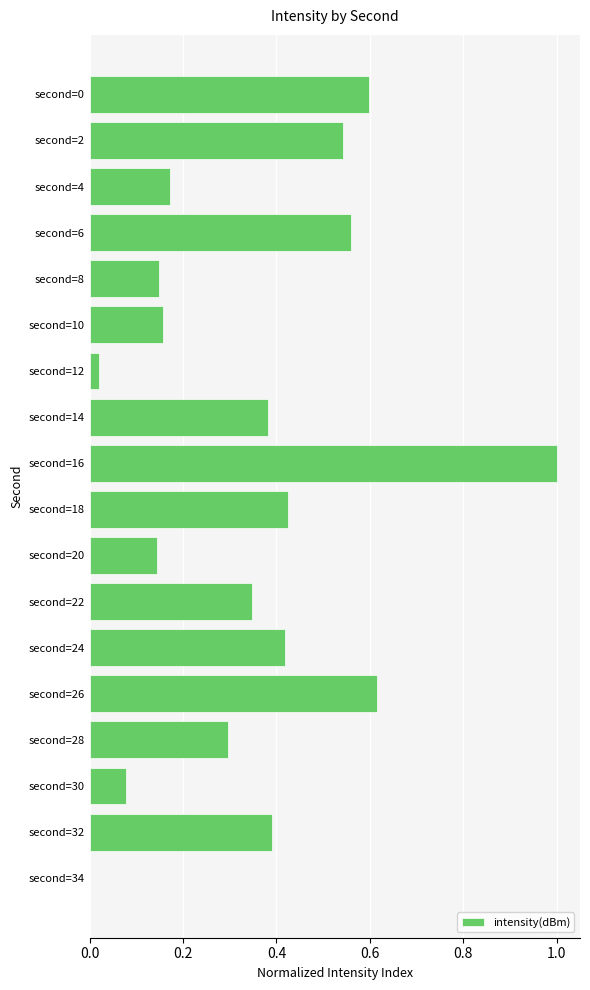

Are the bars horizontal?

Yes